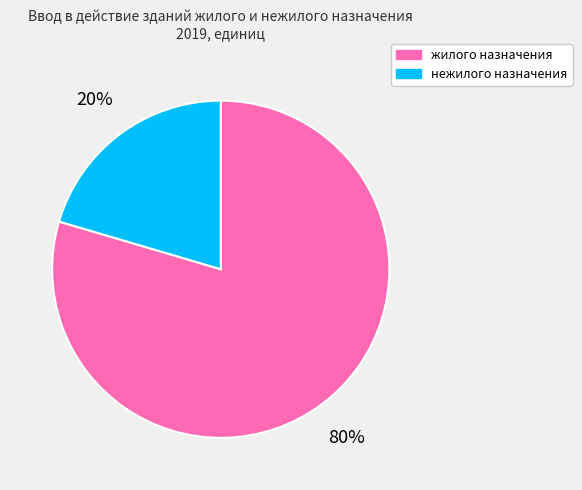

The нежилого назначения slice represents 20% of the pie. True or false?

True